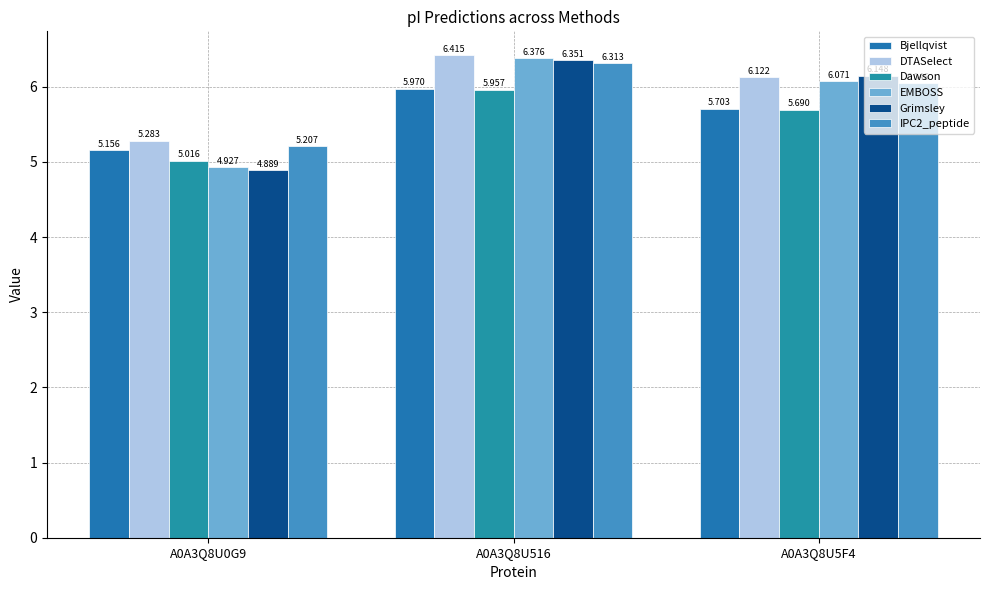

Is it true that Dawson equals 6.0 at A0A3Q8U516?

True